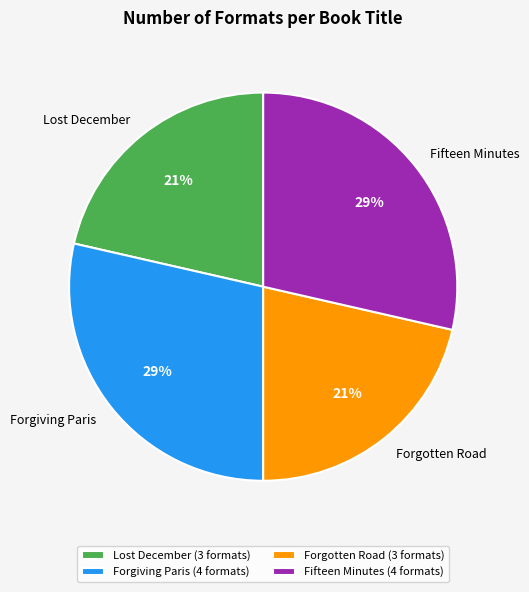

Is it true that Forgotten Road is 21% of the pie?

True